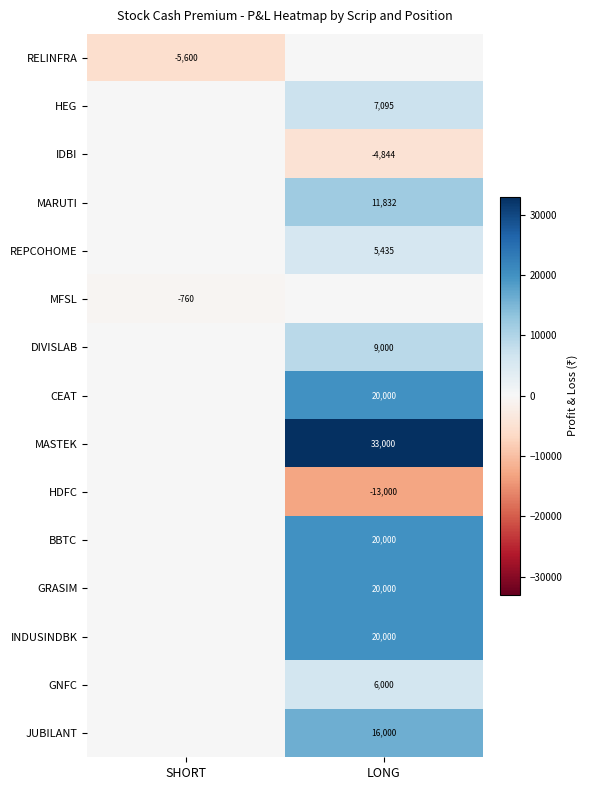

The value of GRASIM at LONG is 9586. True or false?

False